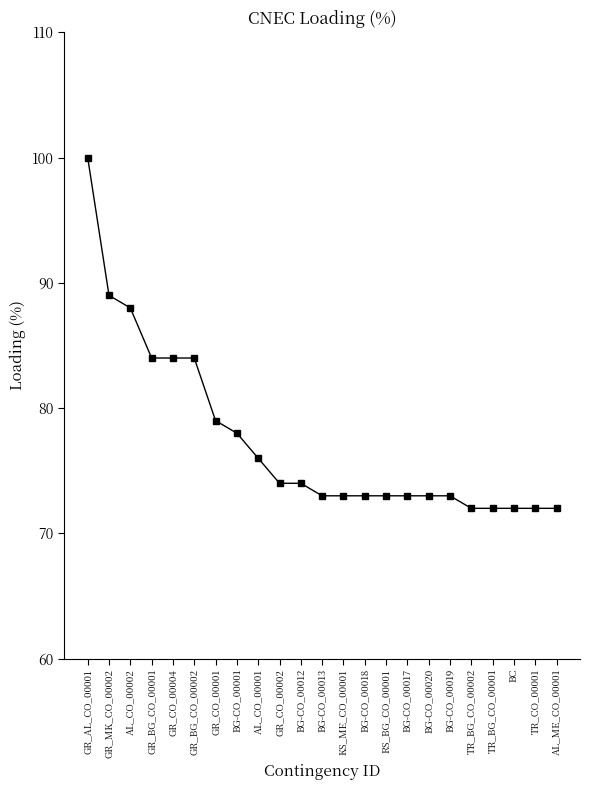

What is the maximum value shown in the chart?

100